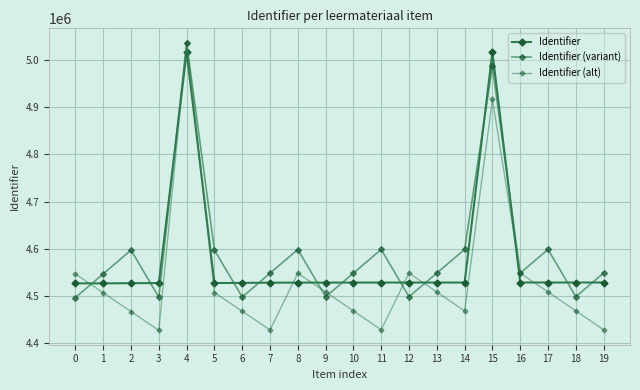

Where is the first local maximum for Identifier (alt)?

4